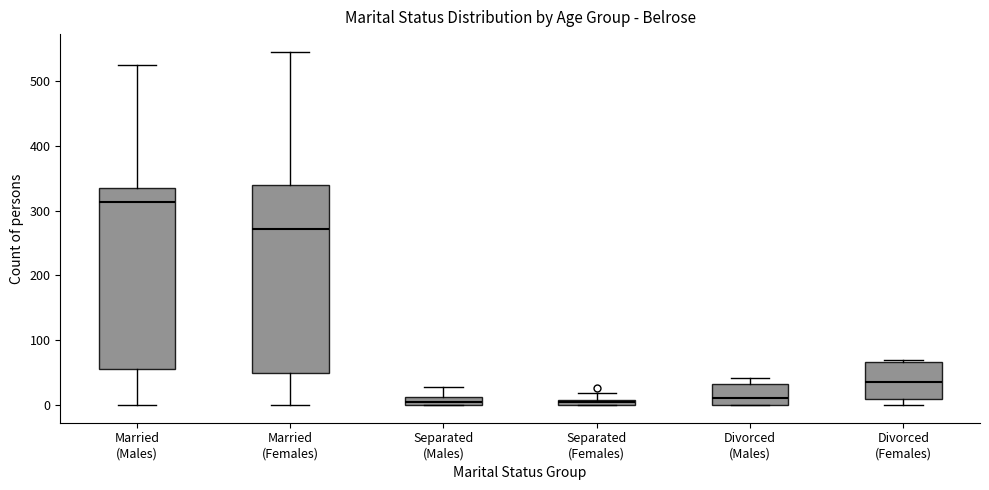

Comparing the boxes themselves (not the whiskers), which one is the tallest?

Married (Females)